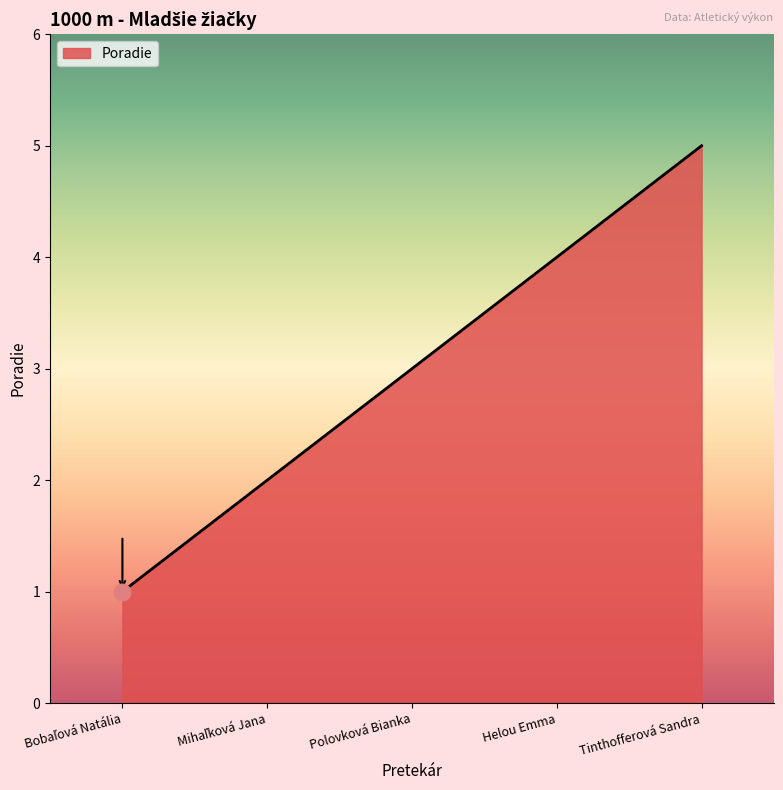

What position from the right is Tinthofferová Sandra?

1